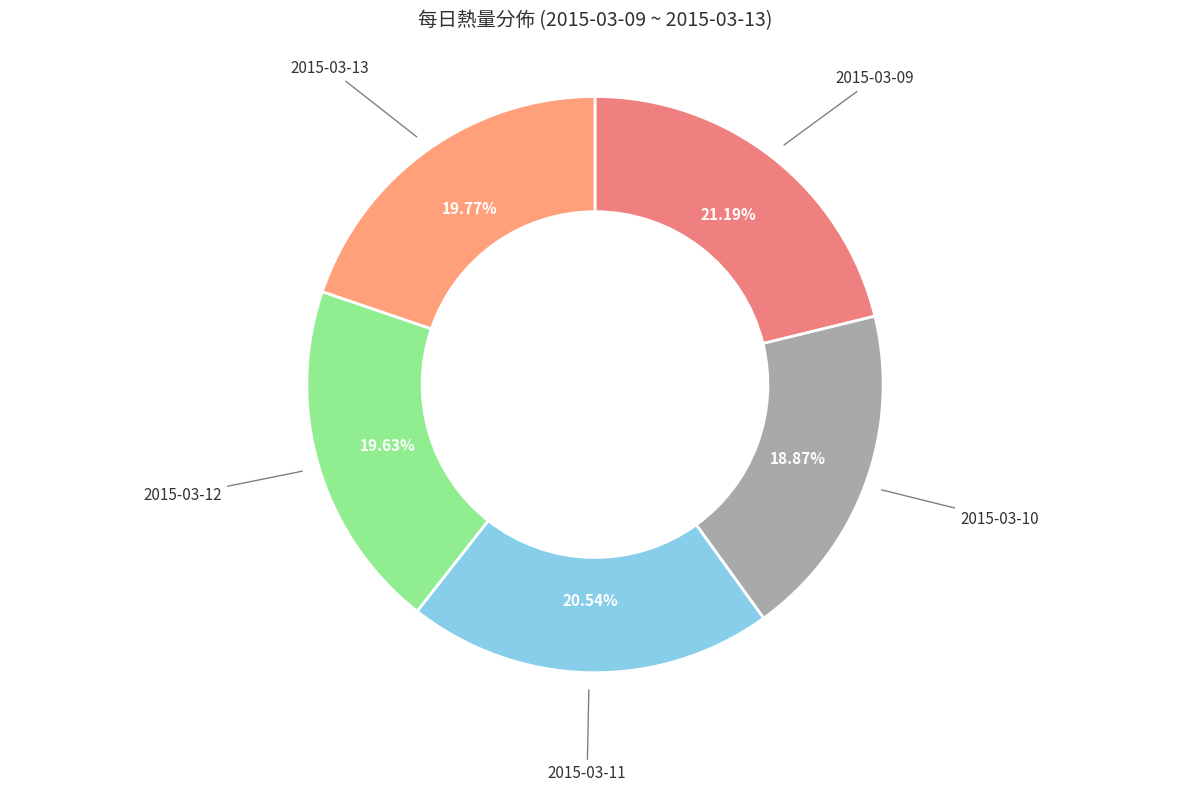

To the nearest percent, what portion does 2015-03-09 represent?

21%